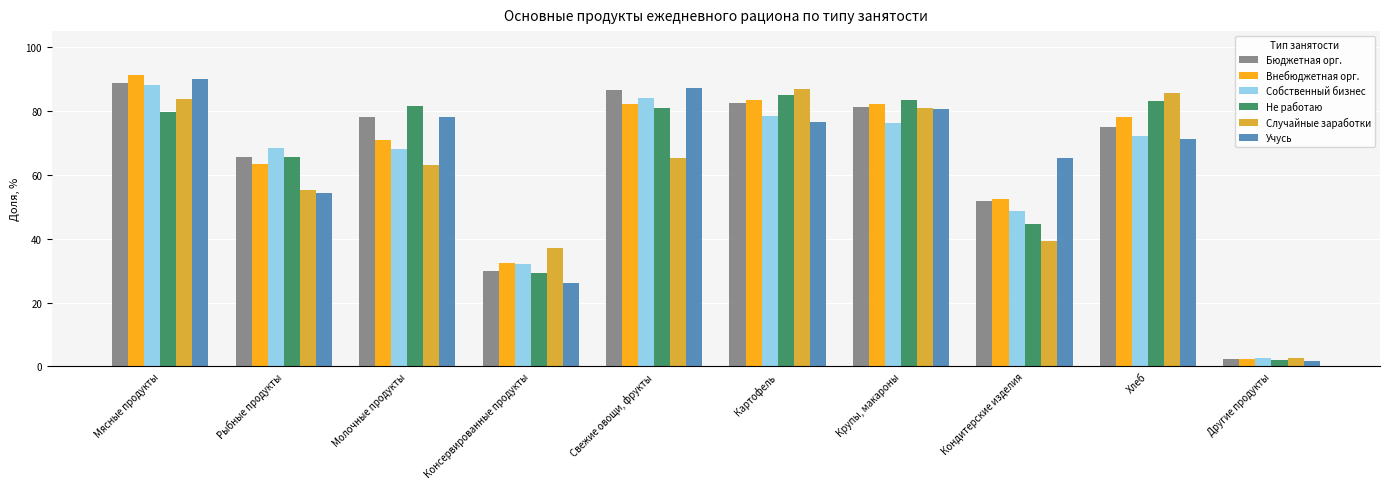

At which category is the sum across all series the highest?

Мясные продукты